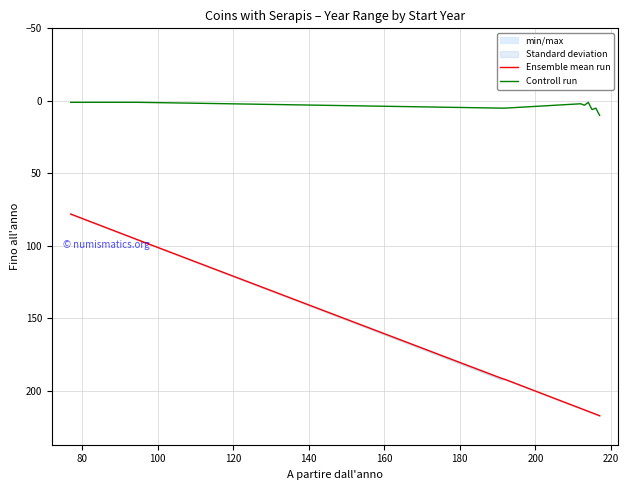

Reading left to right, transcribe all the data shown in this chart.

Ensemble mean run: 78.0	96.0	191.2	192.0	212.0	213.0	214.0	215.0	216.0	217.0
Controll run: 1.0	1.0	5.0	5.0	2.0	3.0	1.0	6.0	5.0	10.0